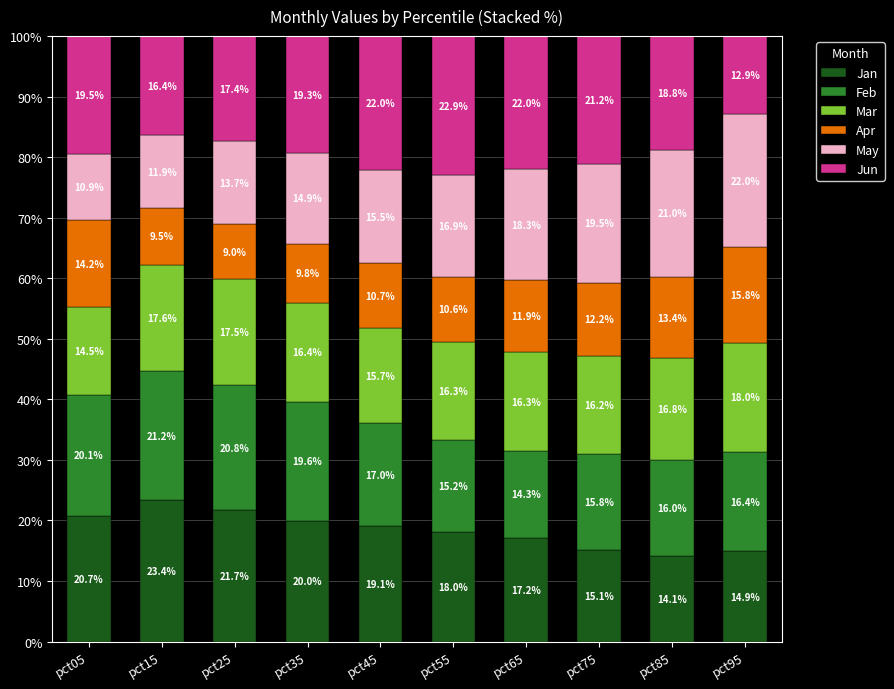

At which label does Jan reach its minimum?

pct85